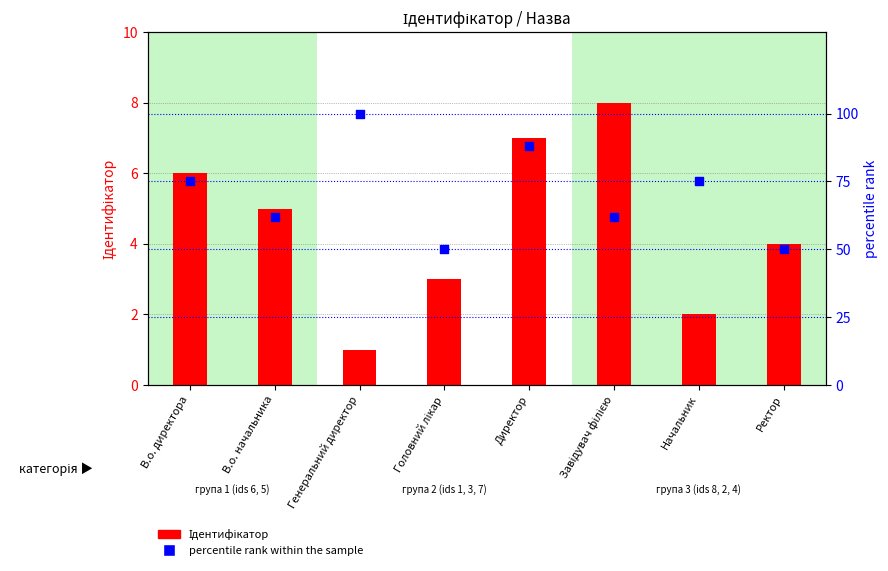

Which series contains the lowest Y value?

Ідентифікатор